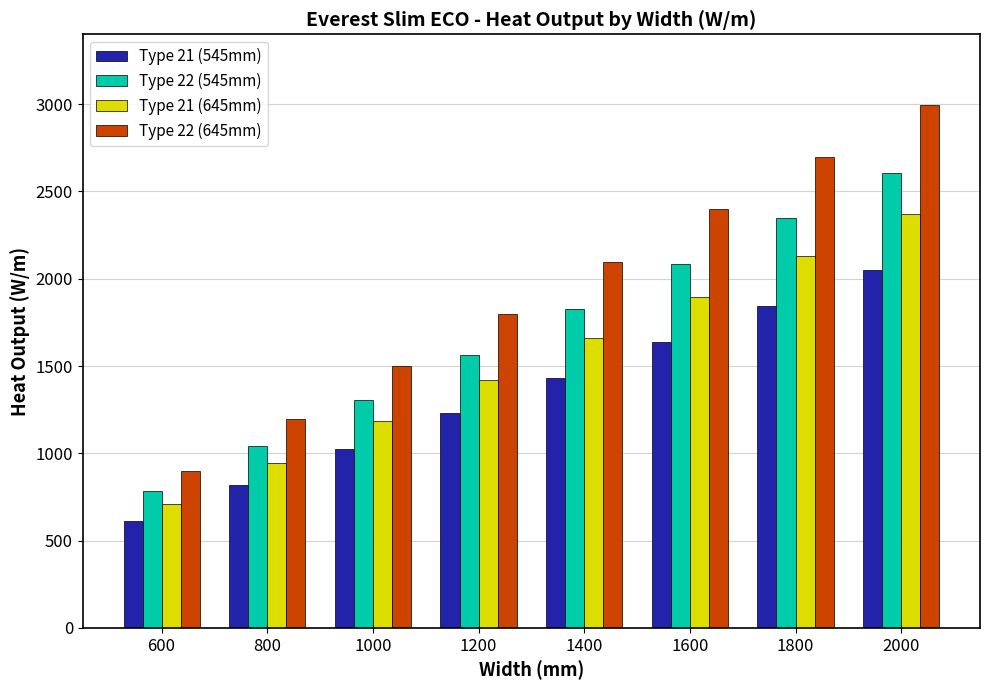

Which series has the largest total across all categories?

Type 22 (645mm)